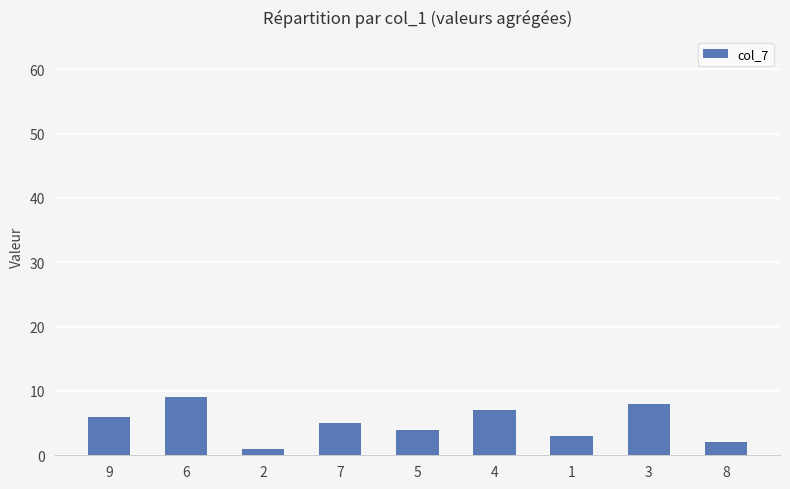

Is it true that the value at 5 is 4?

True